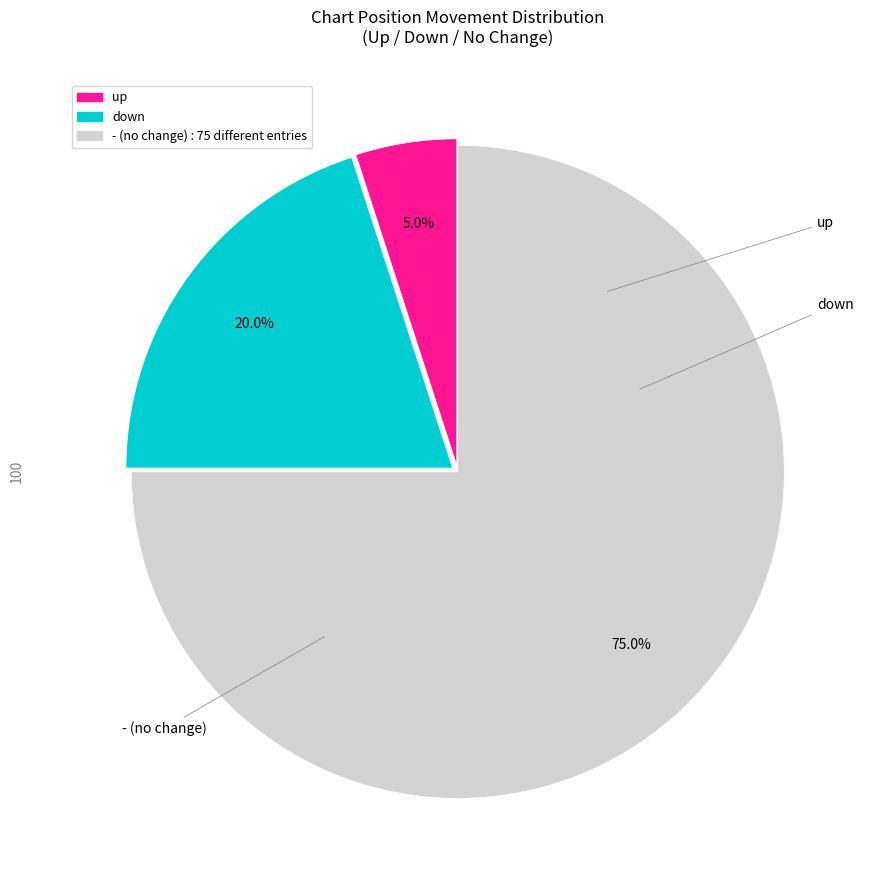

Is up the majority of the pie?

No